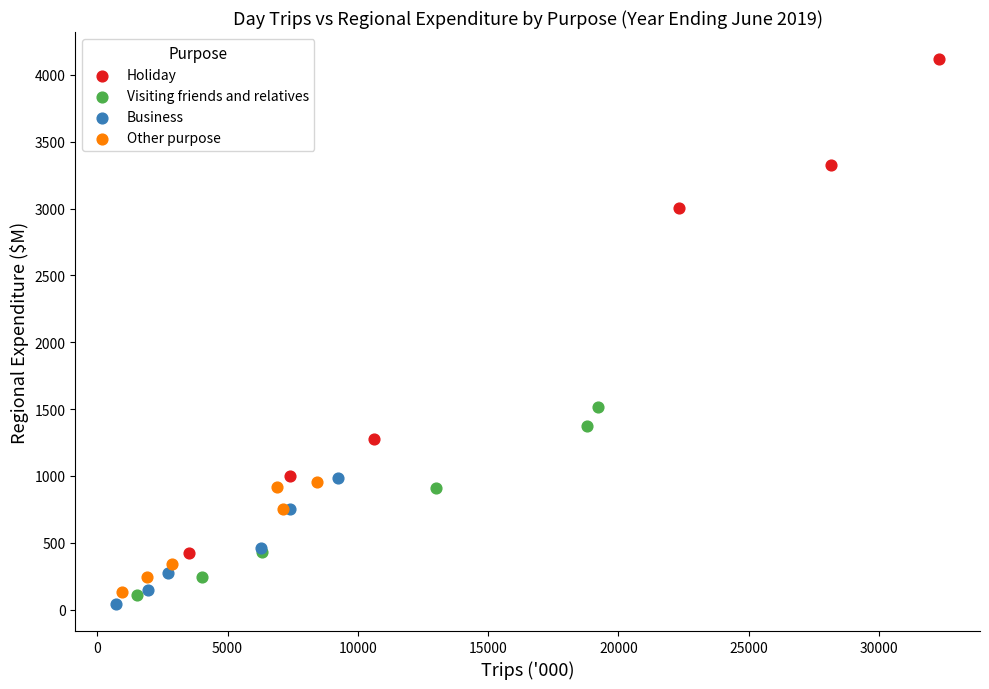

Which series contains the lowest Y value?

Business